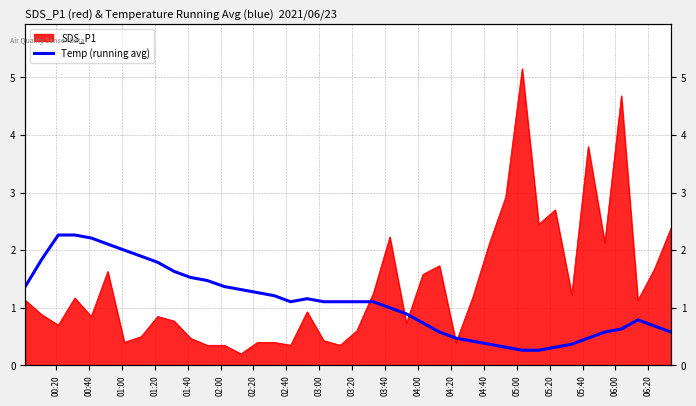

The value at 30 is 0.2. True or false?

False